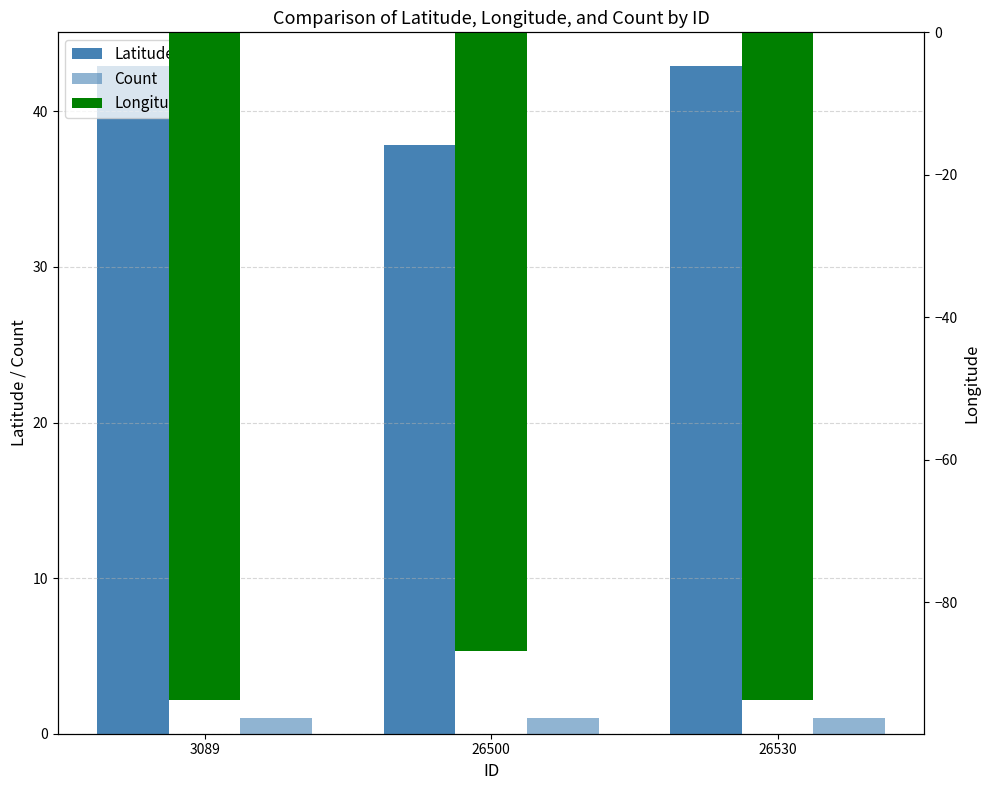

At how many categories does at least one series exceed 20?

3